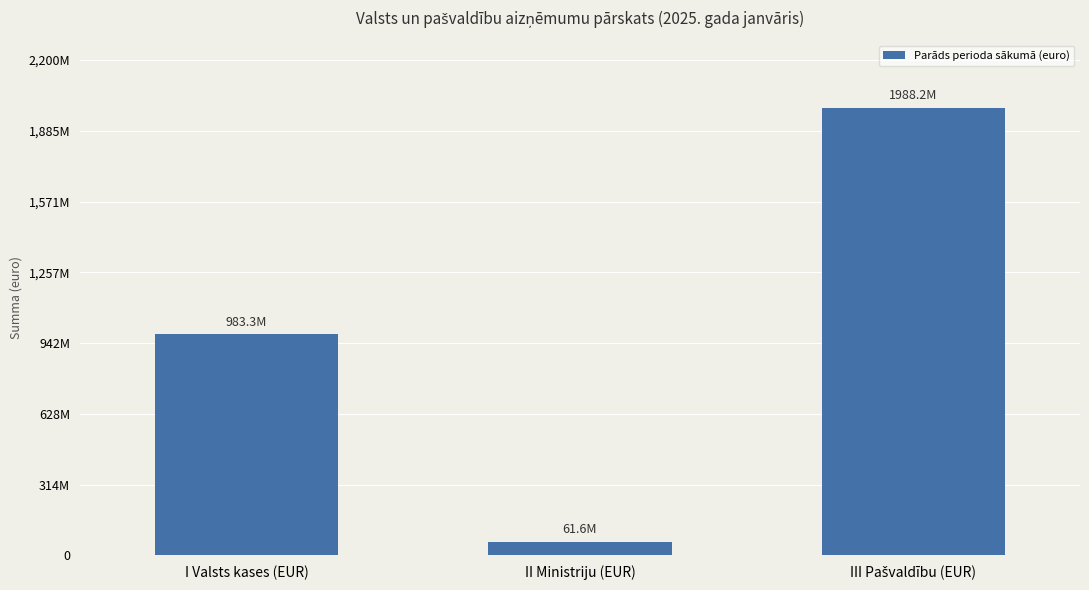

Reading left to right, list all the values displayed in this chart.

I Valsts kases (EUR)=983250792.5	II Ministriju (EUR)=61569039.0	III Pašvaldību (EUR)=1988163522.0